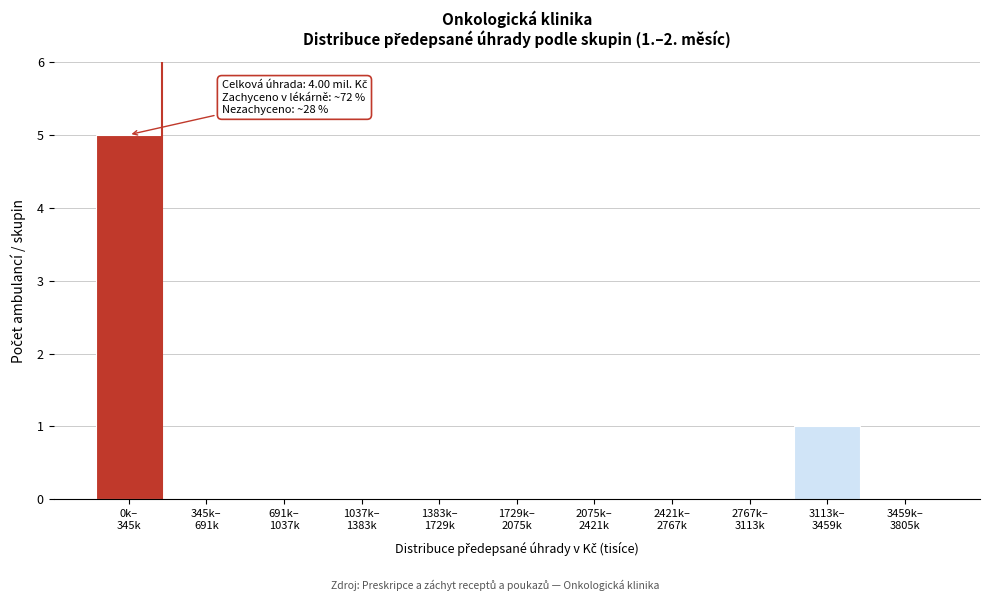

What is the sum of all values?

6